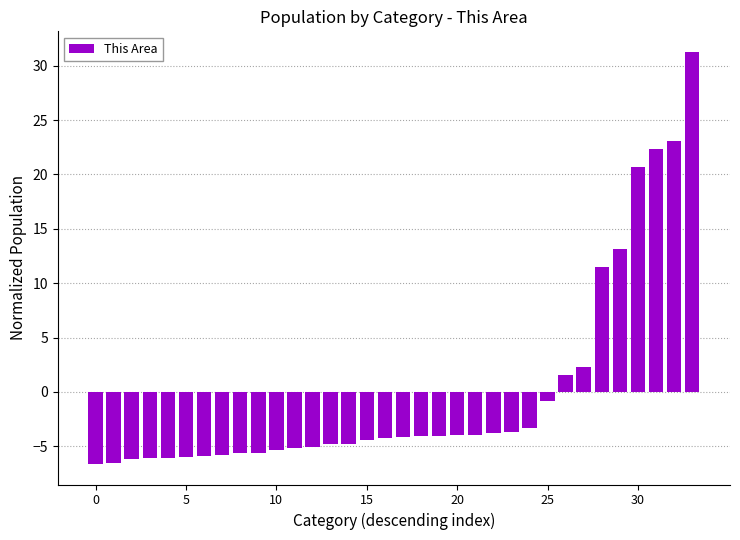

What is the difference between the second highest and minimum values?

29.7